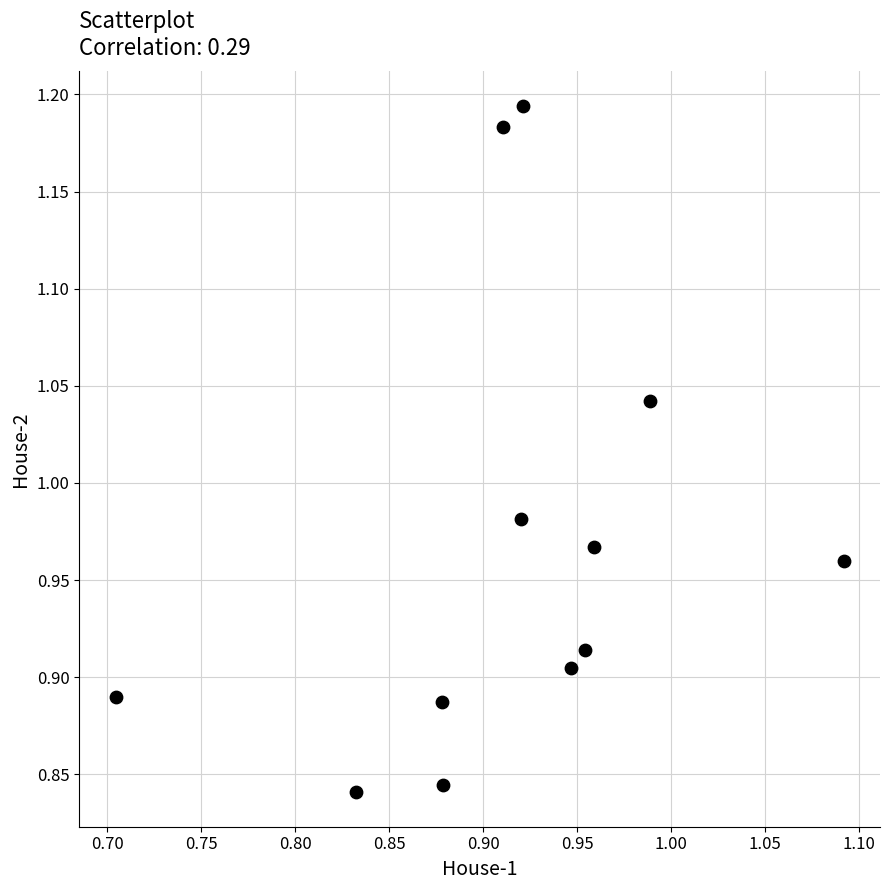

What is the range of Y values (max minus min)?

0.4